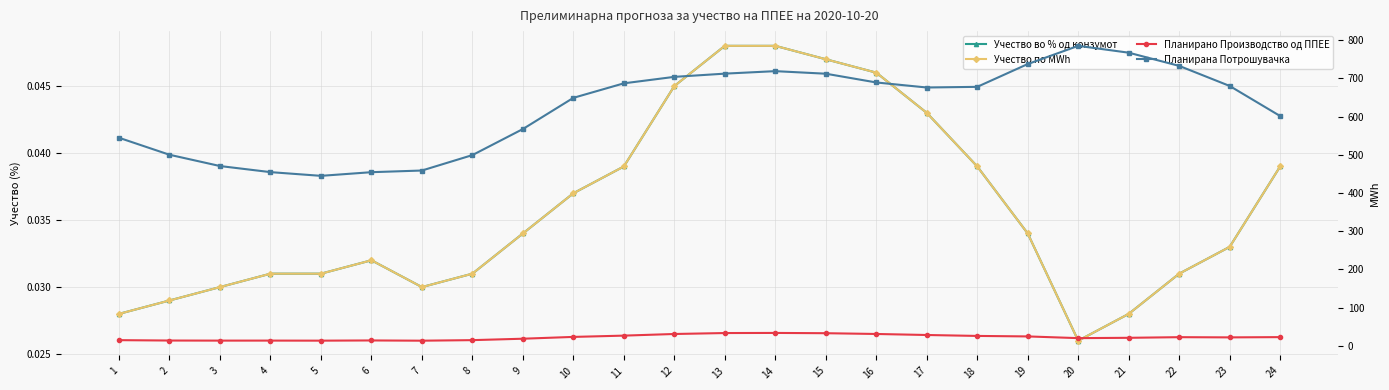

Is the value of Планирана Потрошувачка at 7 greater than the value of Учество во % од конзумот at 12?

Yes